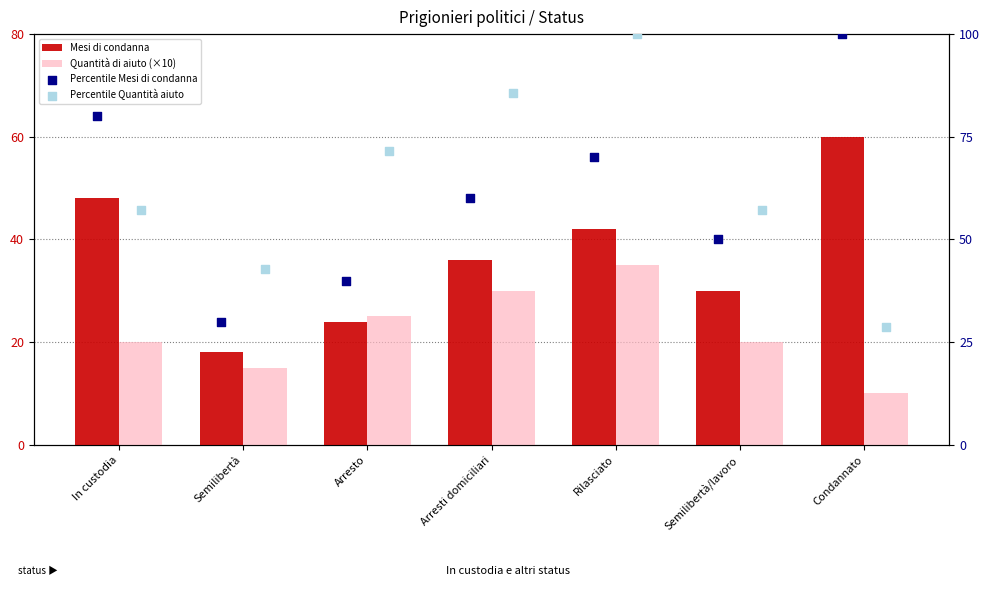

Is the value of Mesi di condanna at Rilasciato greater than the value of Percentile Quantità aiuto at Condannato?

Yes